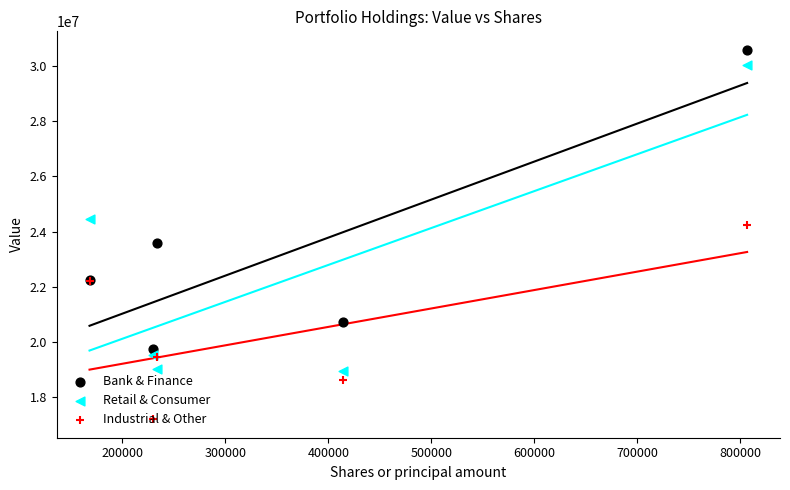

Which series contains the highest Y value?

Bank & Finance